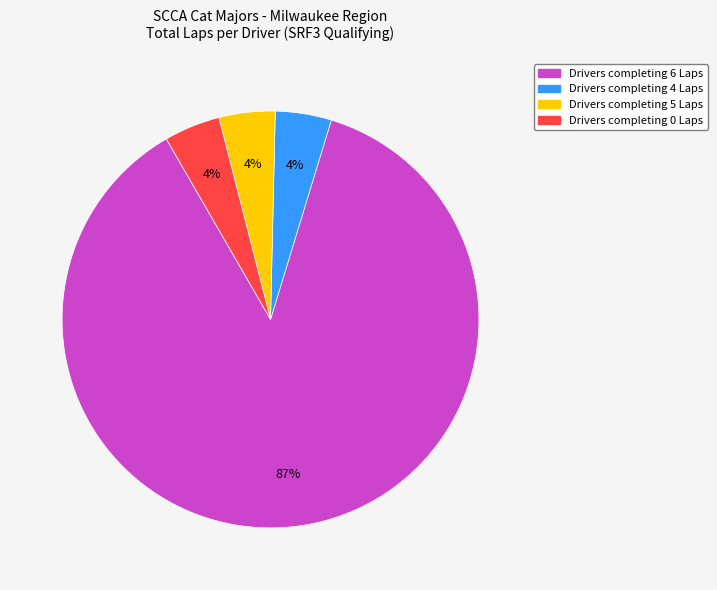

To the nearest percent, what is the average slice percentage?

25%